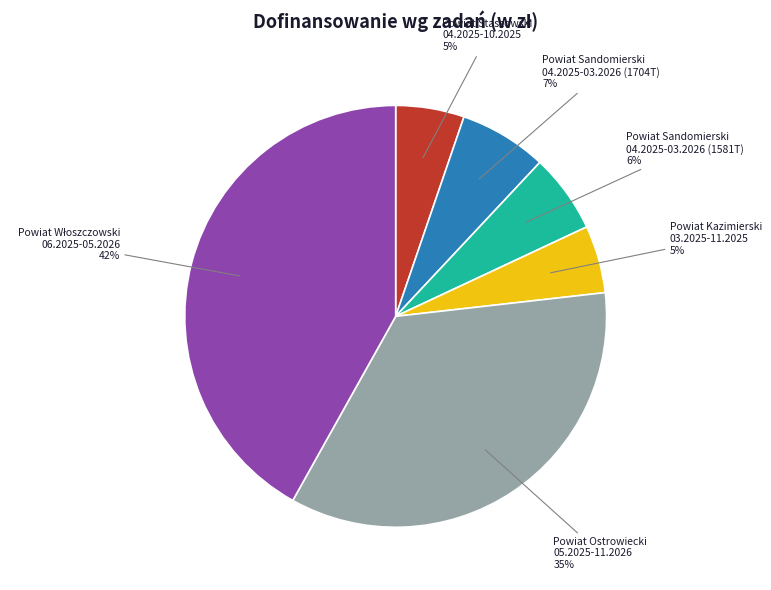

Do Powiat Ostrowiecki 05.2025-11.2026 35% and Powiat Staszowski 04.2025-10.2025 5% together represent more than half of the pie?

No